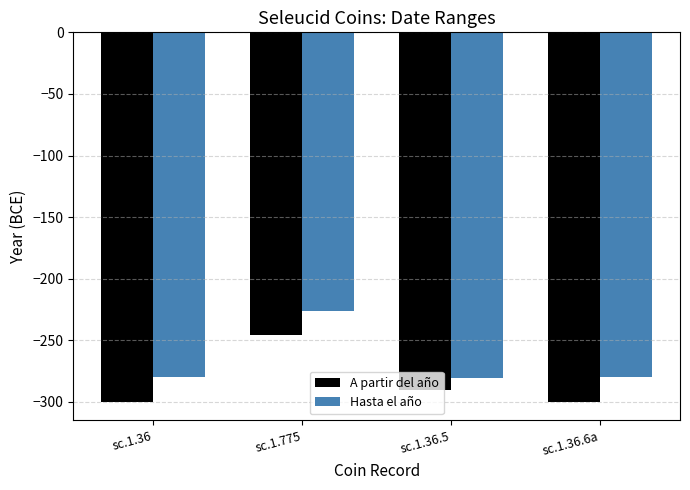

What is the spread (max minus min) of values at sc.1.36.6a?

20